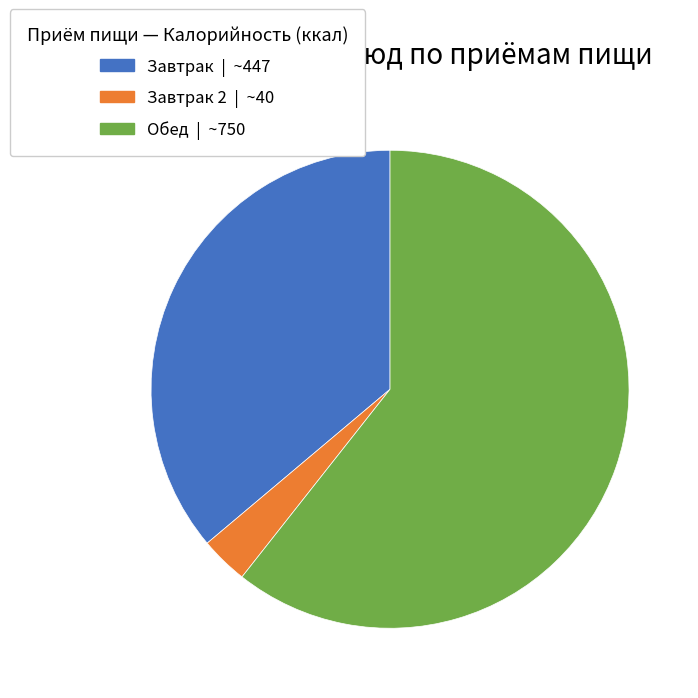

Does any single category account for the majority?

Yes